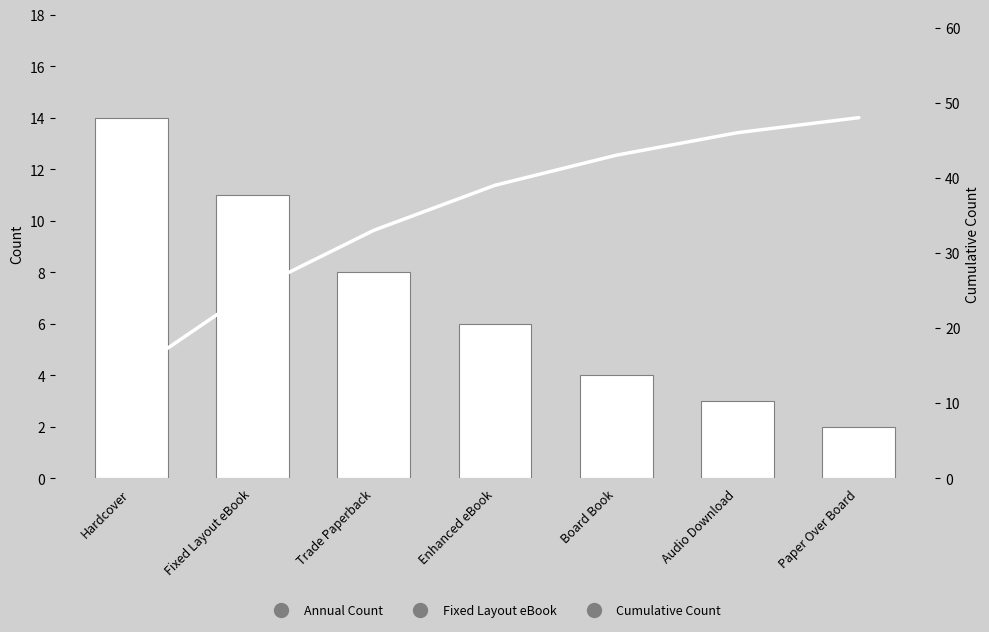

What is the sum of all Annual Count values?

48